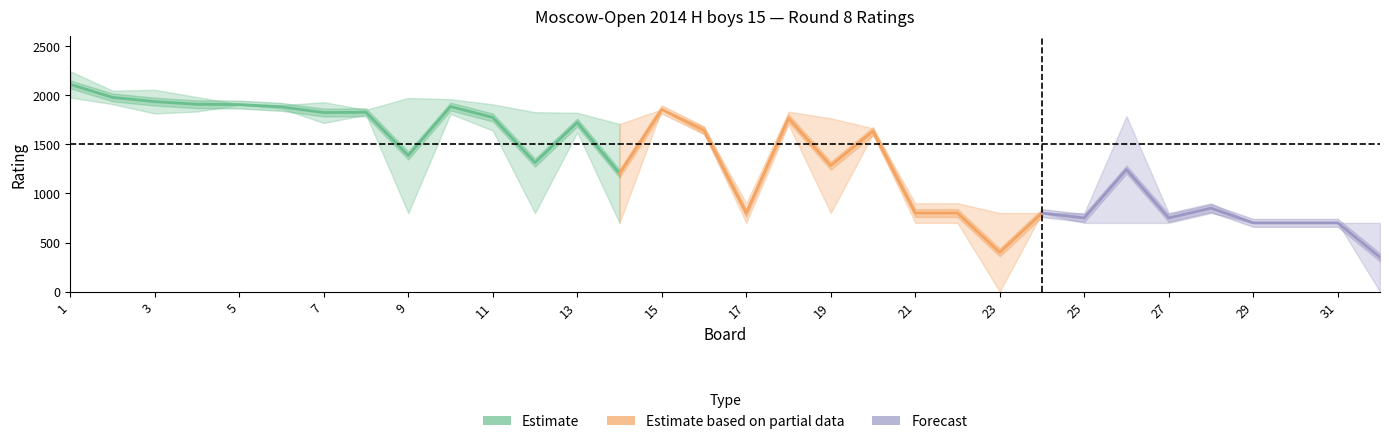

What is the sum of the Black Rating values at 24 and 5?

2709